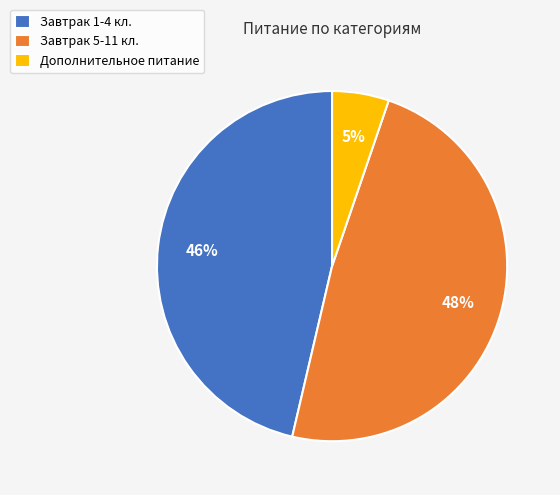

Between Дополнительное питание and Завтрак 1-4 кл., which is larger?

Завтрак 1-4 кл.